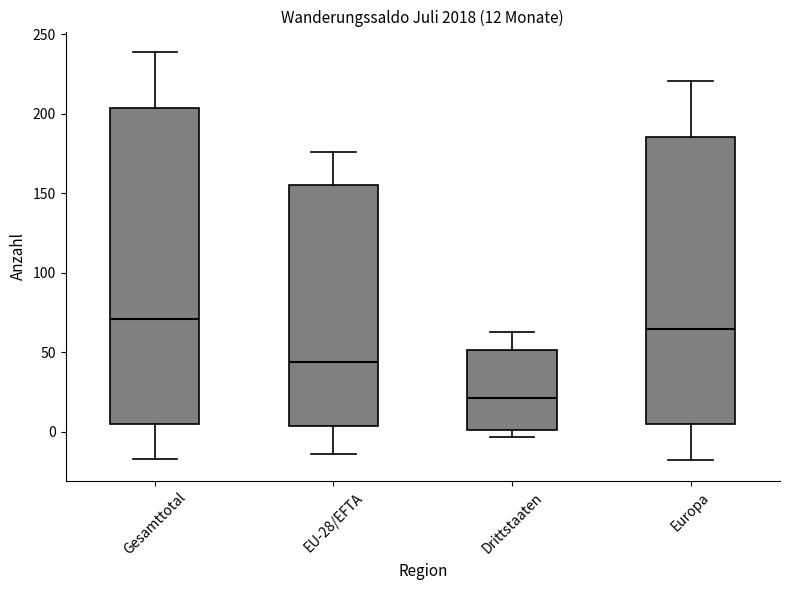

Comparing the boxes themselves (not the whiskers), which one is the tallest?

Gesamttotal